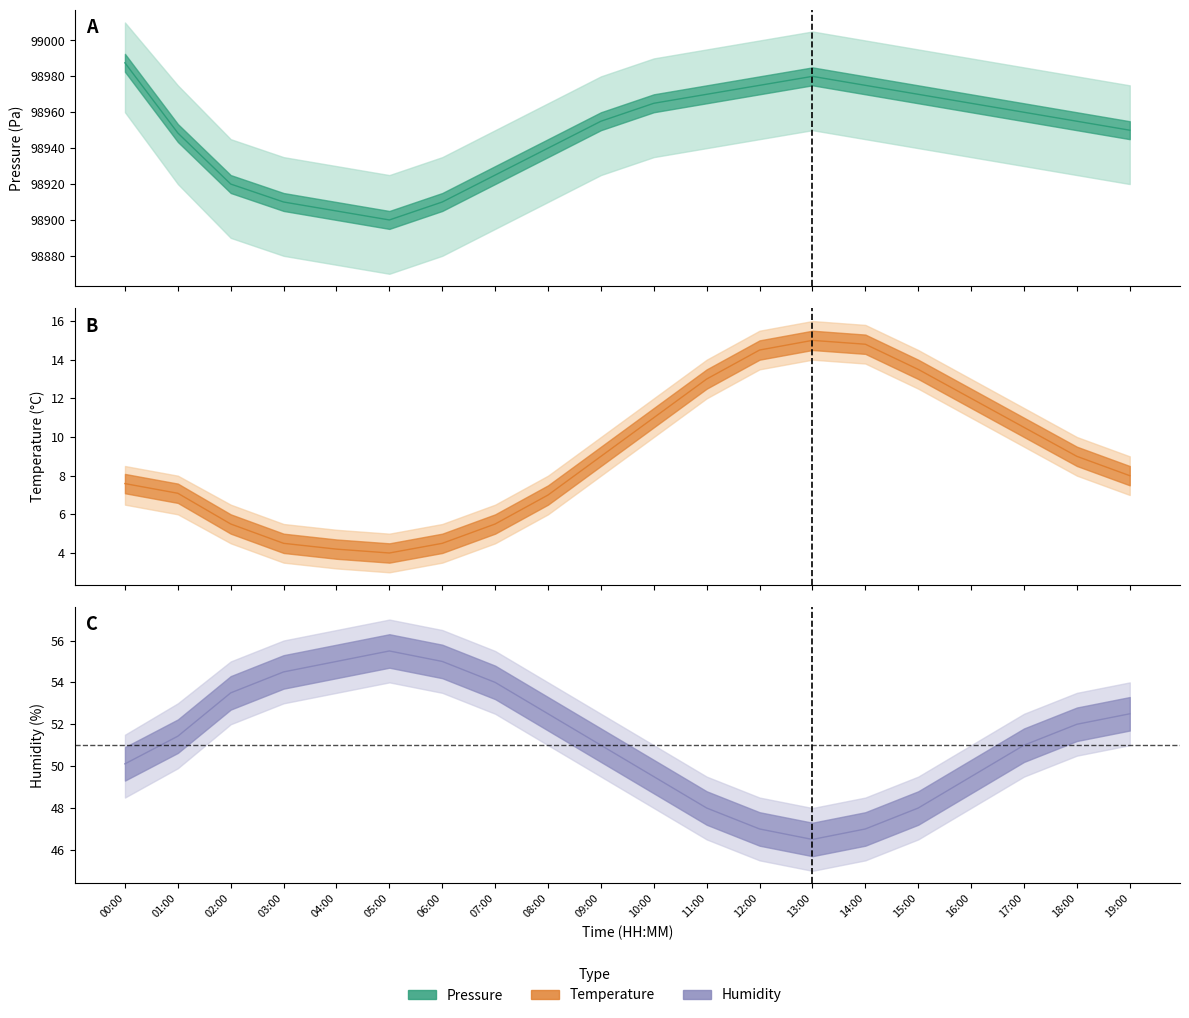

At which label does humidity reach its minimum?

13:00